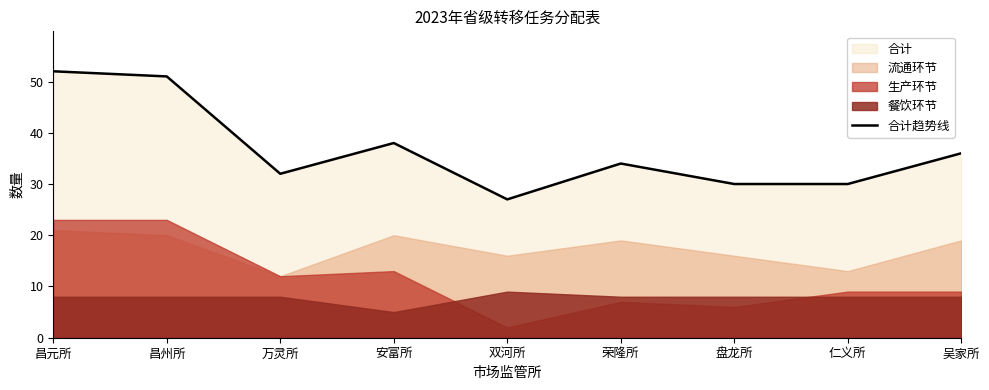

Reading left to right, extract all data points from this chart.

52	51	32	38	27	34	30	30	36